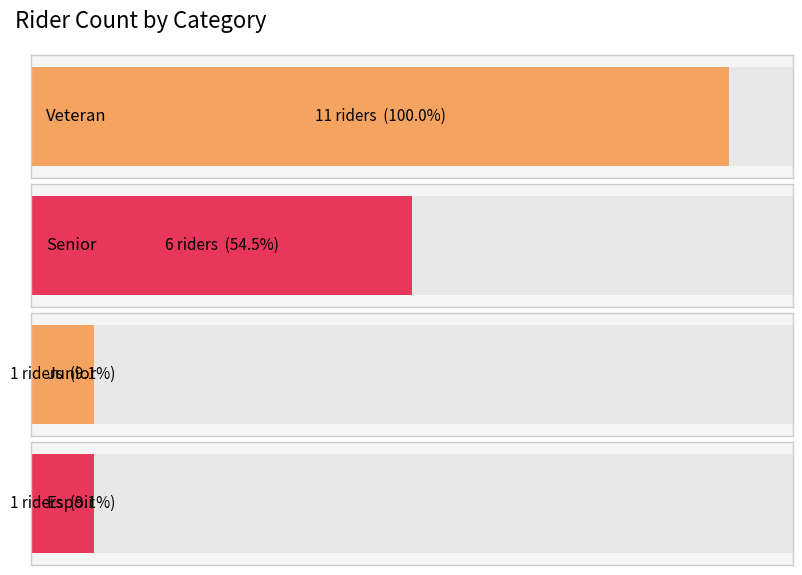

Is it true that the value at Senior is 6?

True